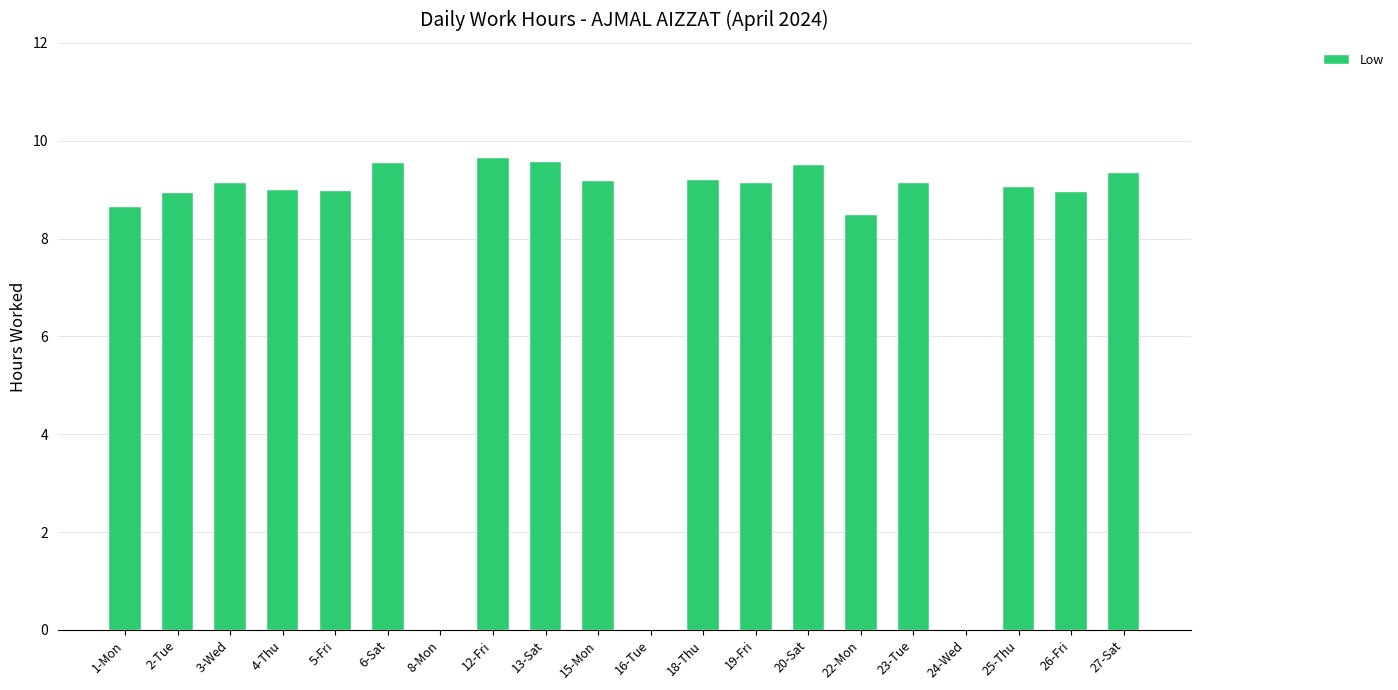

Which has a higher value, 24-Wed or 3-Wed?

3-Wed